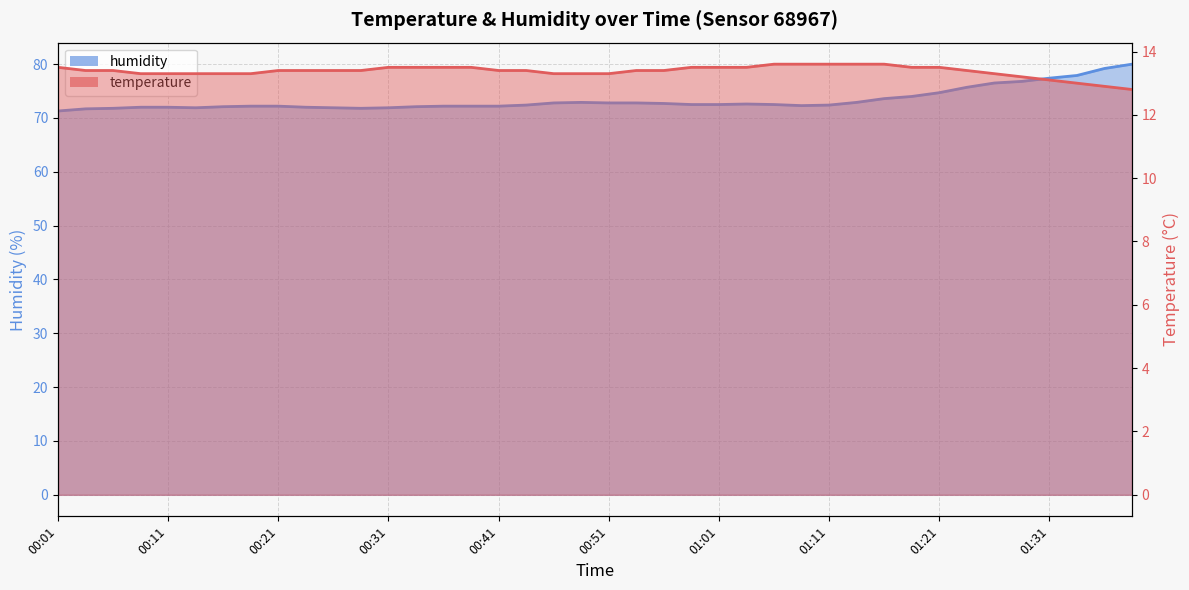

How many series are shown in this chart?

2